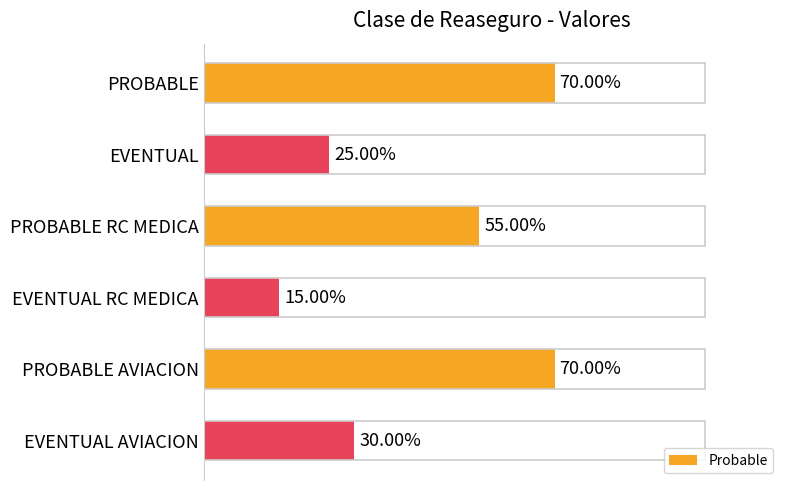

List the labels in order of value, smallest first.

EVENTUAL RC MEDICA, EVENTUAL, EVENTUAL AVIACION, PROBABLE RC MEDICA, PROBABLE, PROBABLE AVIACION